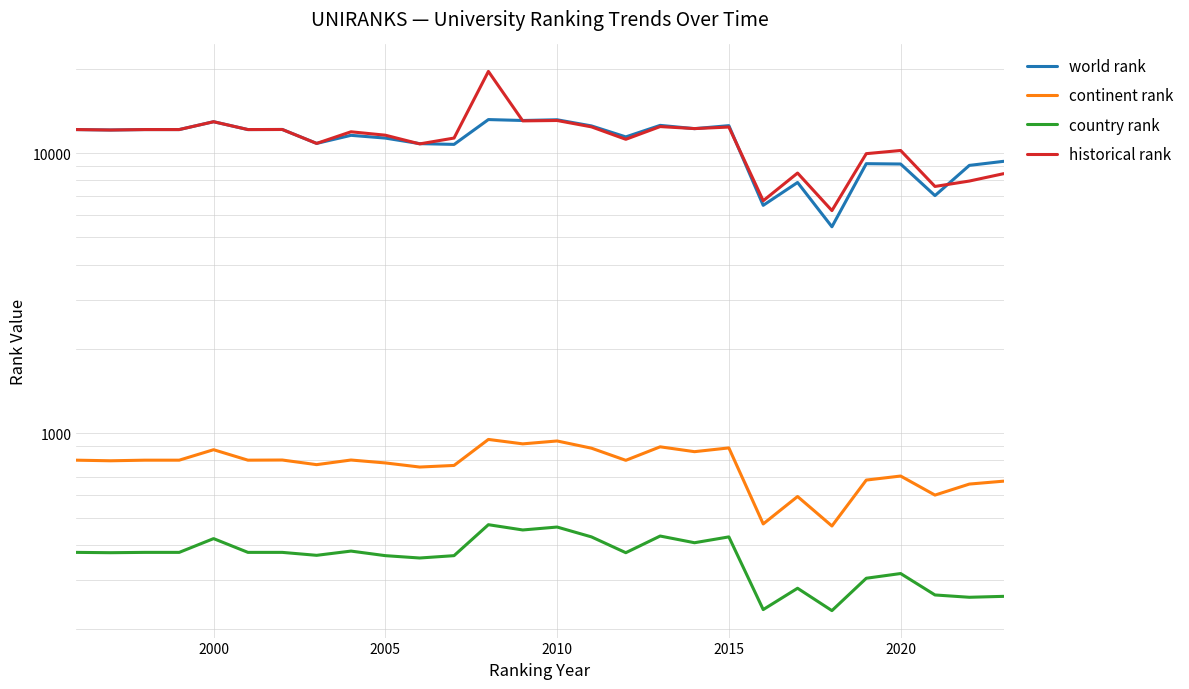

What is the smallest value displayed?

233